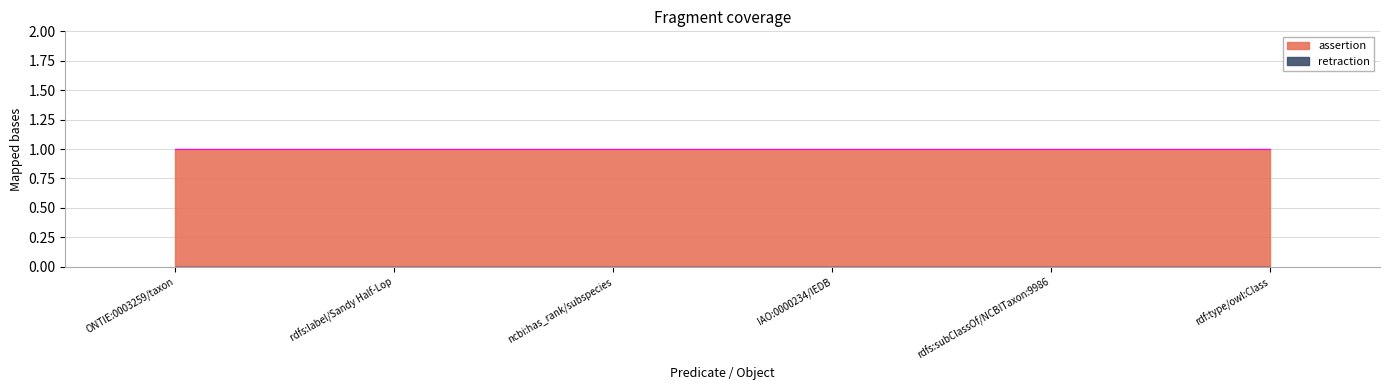

Reading left to right, list all the values displayed in this chart.

assertion: ONTIE:0003259/taxon=1	rdfs:label/Sandy Half-Lop=1	ncbi:has_rank/subspecies=1	IAO:0000234/IEDB=1	rdfs:subClassOf/NCBITaxon:9986=1	rdf:type/owl:Class=1
retraction: ONTIE:0003259/taxon=0	rdfs:label/Sandy Half-Lop=0	ncbi:has_rank/subspecies=0	IAO:0000234/IEDB=0	rdfs:subClassOf/NCBITaxon:9986=0	rdf:type/owl:Class=0